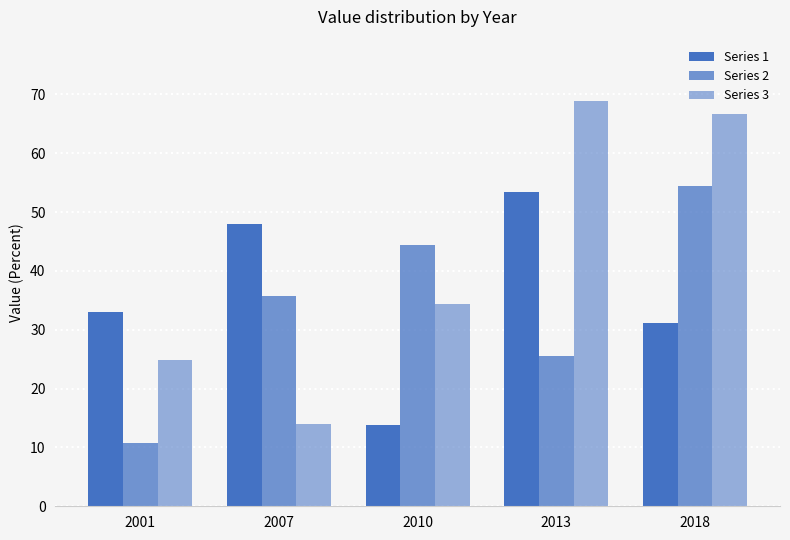

What is the approximate value of Series 3 at 2010?

34.4